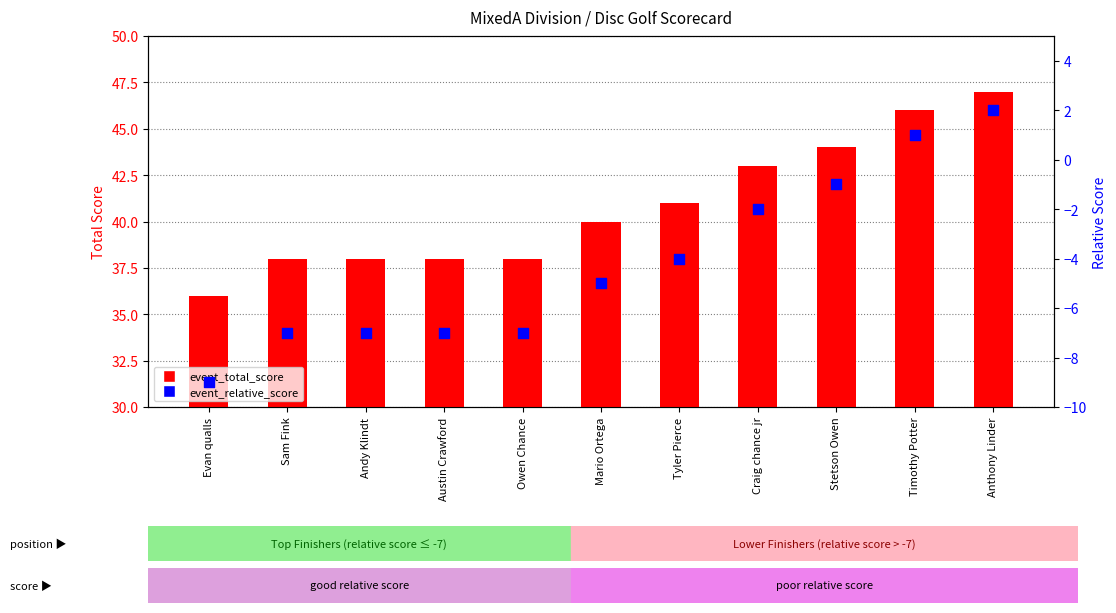

Which series has the largest total across all categories?

event_total_score